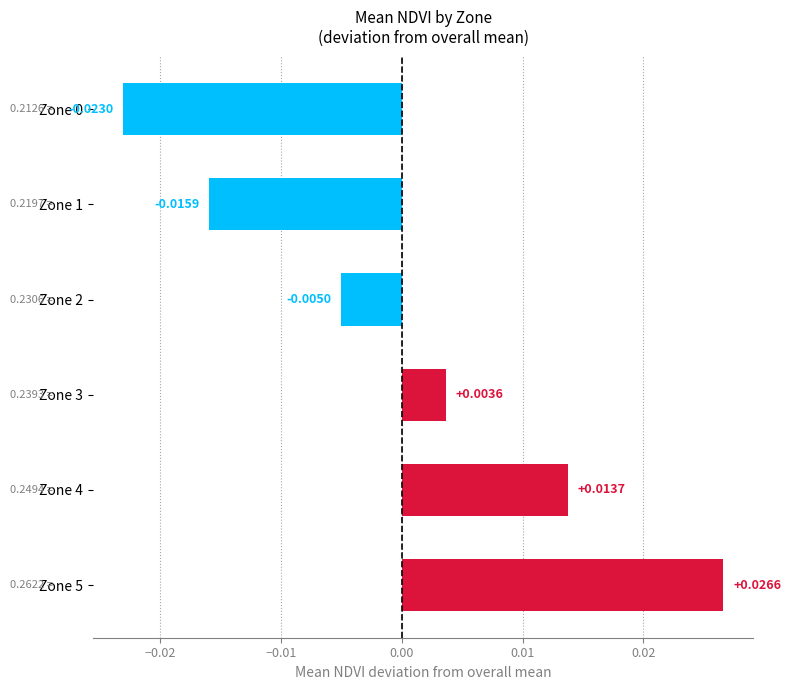

How many categories are shown in the chart?

6